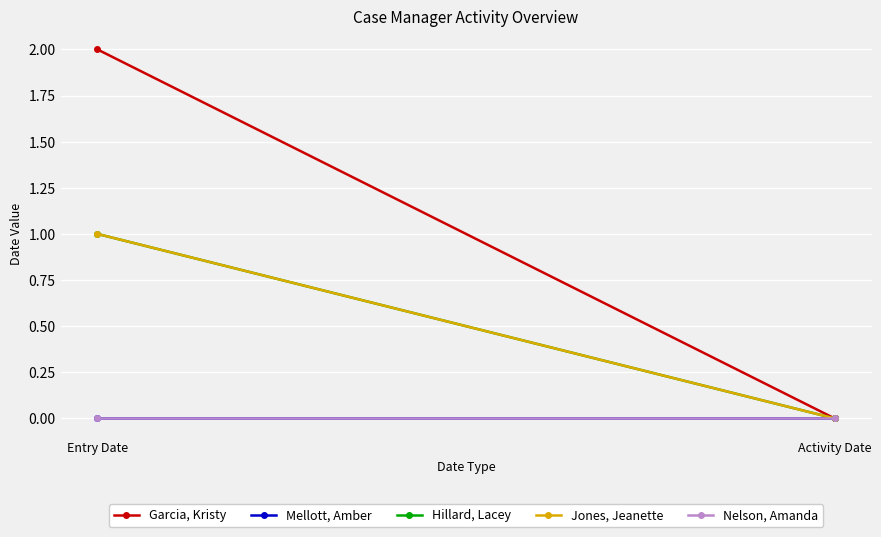

What is the label of the 2nd point from the right?

Entry Date